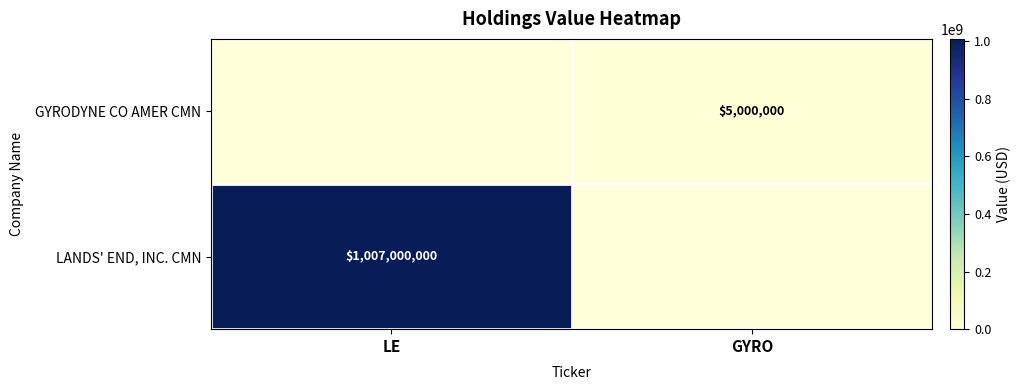

Rank the series by their maximum value, from lowest to highest.

GYRODYNE CO AMER CMN, LANDS' END, INC. CMN